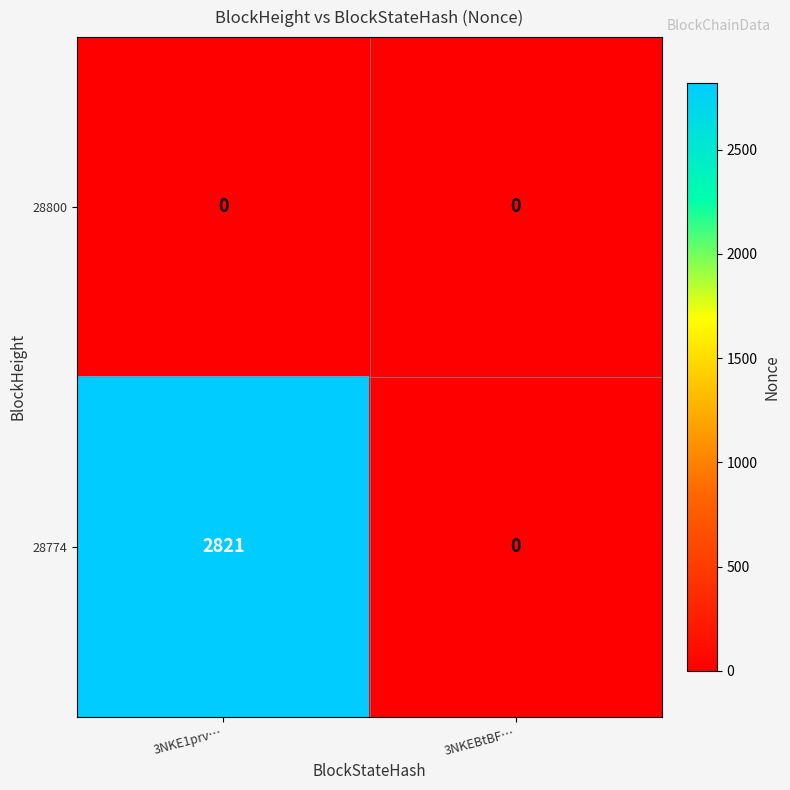

At which label is 28774 closest to 1410?

3NKEBtBF…